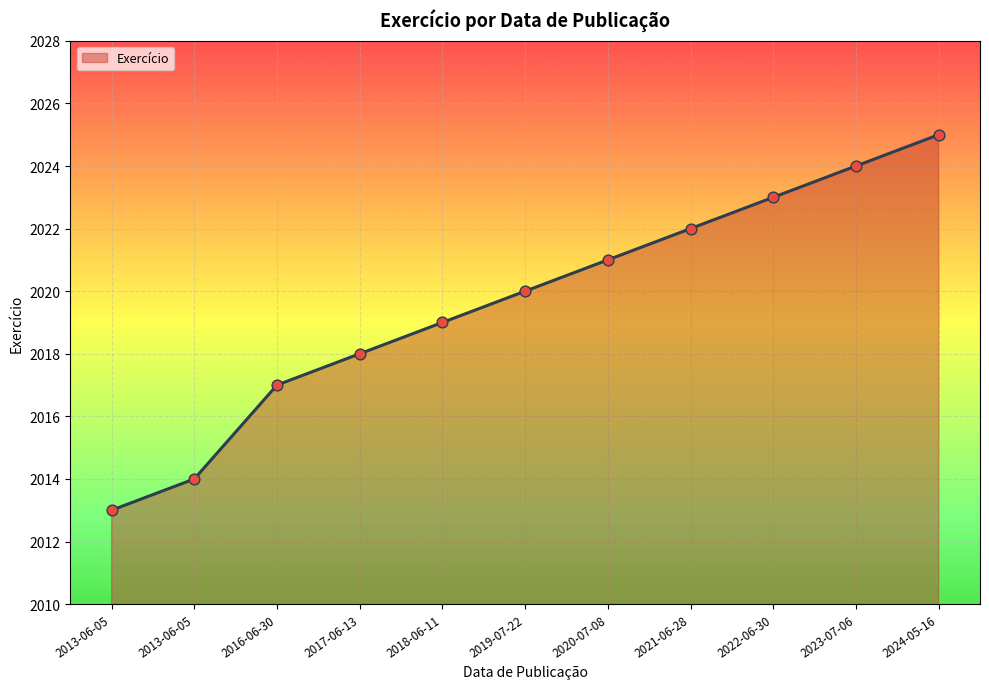

How many lines are shown in the chart?

1